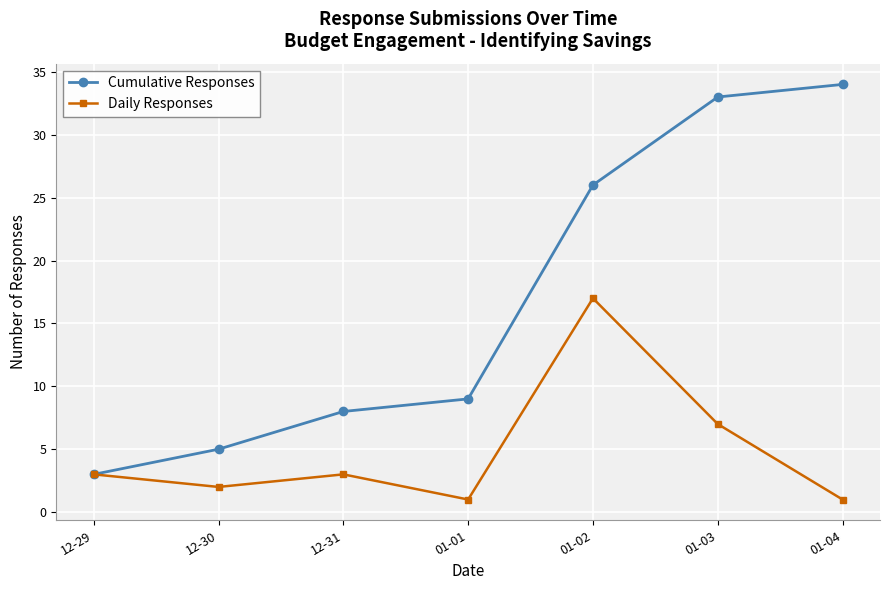

Where is Cumulative Responses nearest to the value 18?

01-02